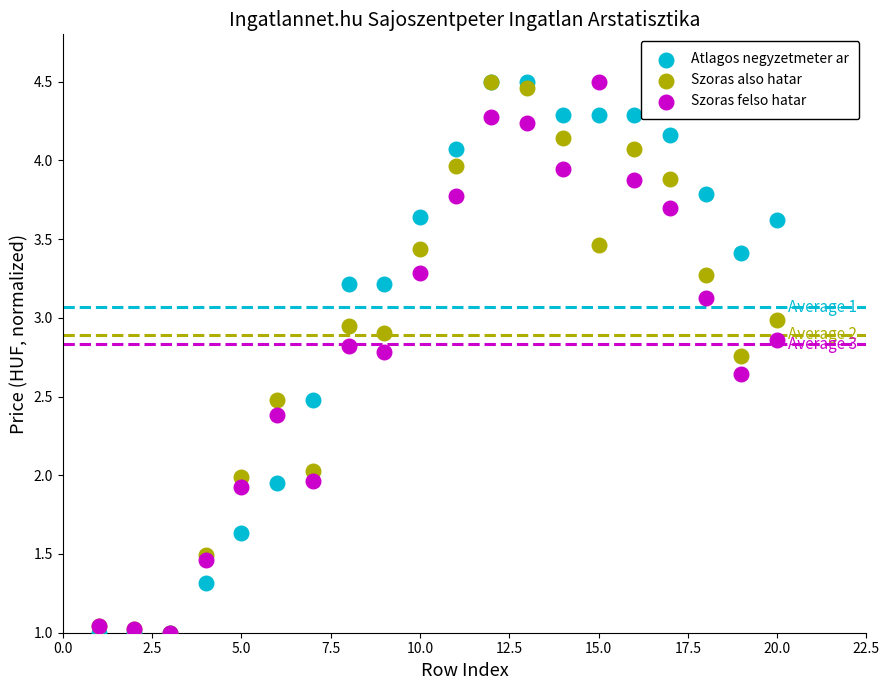

What are all the series names shown in the legend?

Atlagos negyzetmeter ar, Szoras also hatar, Szoras felso hatar